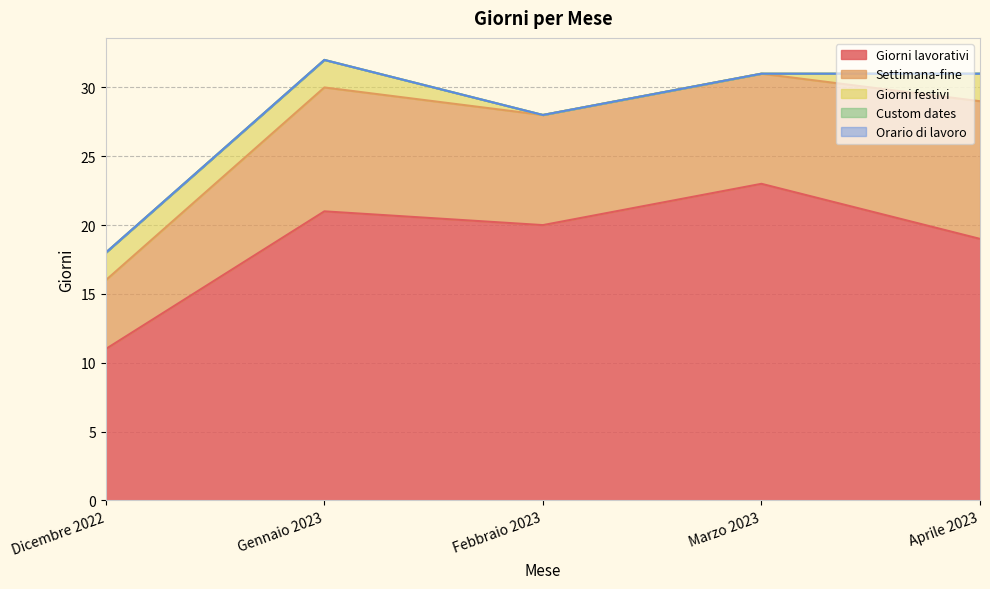

What are all the series names shown in the legend?

Giorni lavorativi, Settimana-fine, Giorni festivi, Custom dates, Orario di lavoro